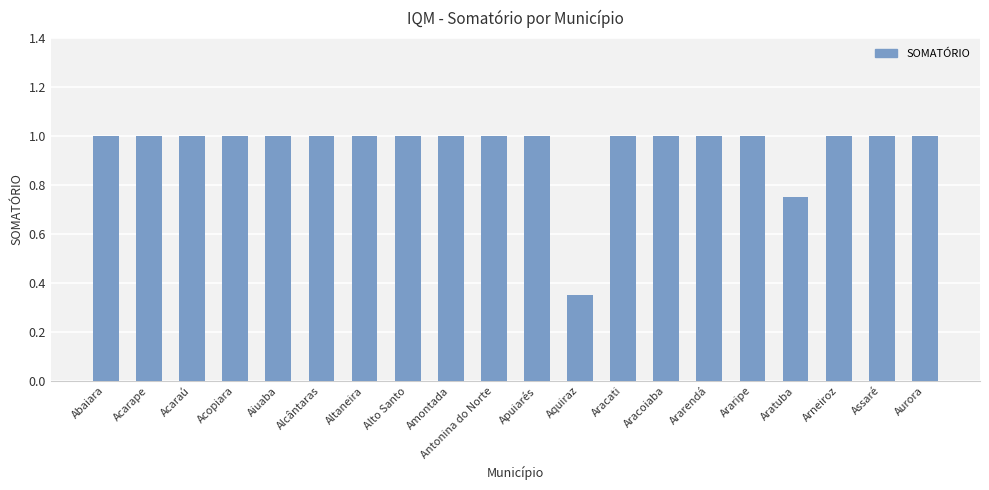

Is it true that the value at Arneiroz is 1.0?

True